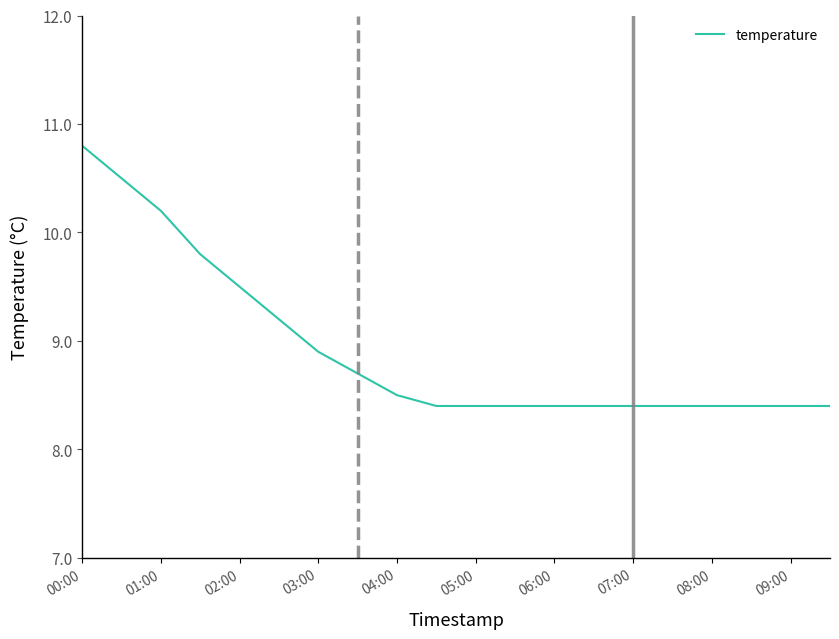

What is the greatest value displayed?

10.8